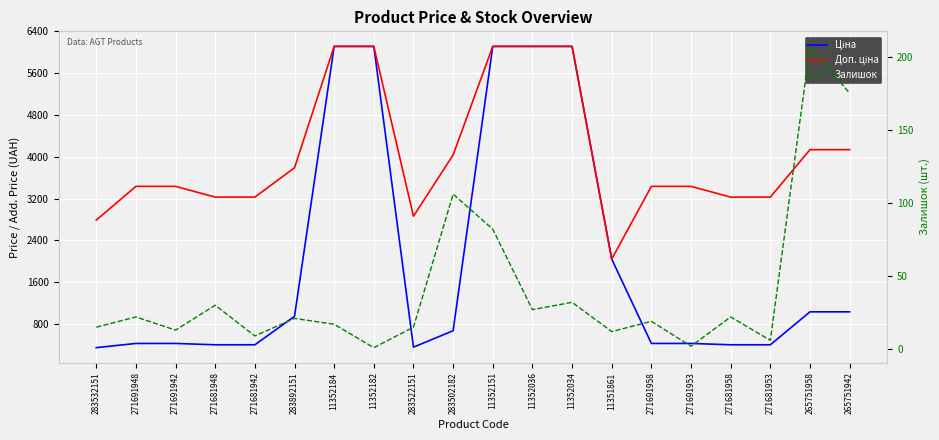

Is the value of Ціна at 11352034 greater than the value of Доп. ціна at 271691953?

Yes